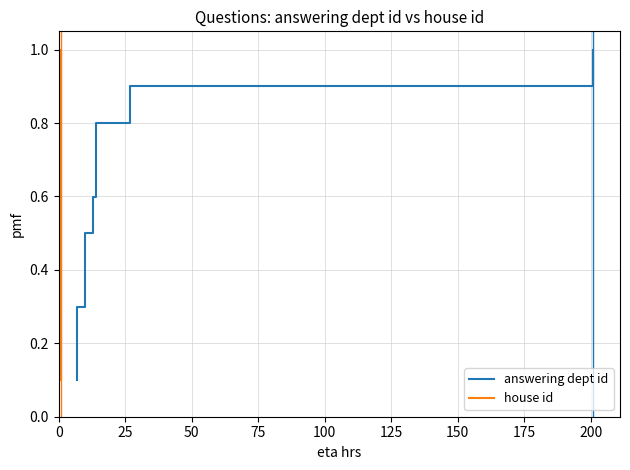

Rank the series at 25 from lowest to highest value.

answering dept id, house id